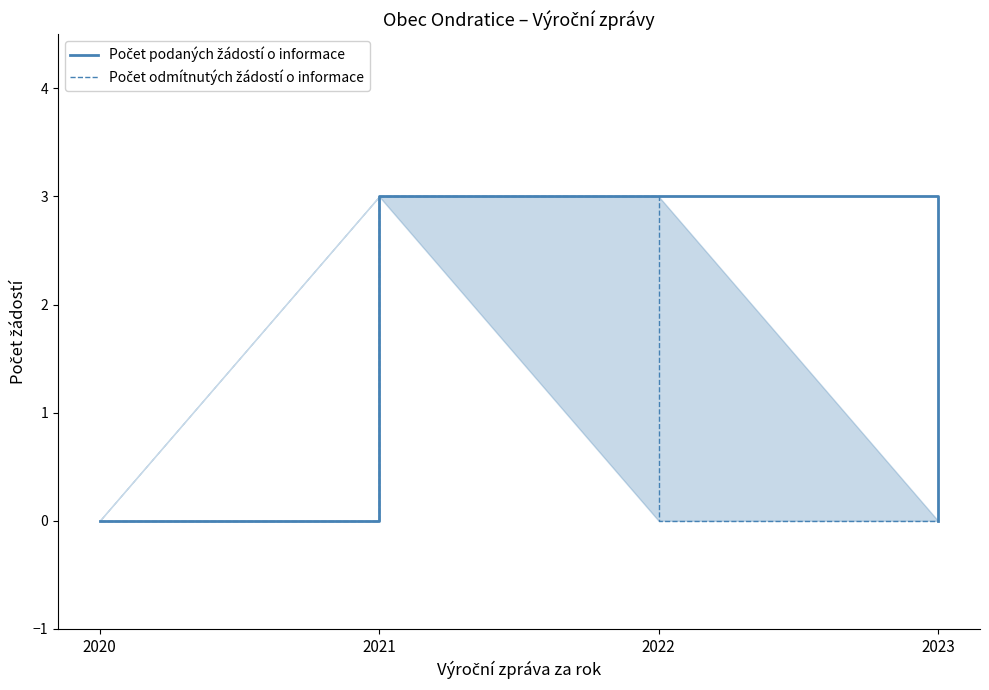

Rank the categories by Počet odmítnutých žádostí o informace value from highest to lowest.

2021, 2020, 2022, 2023